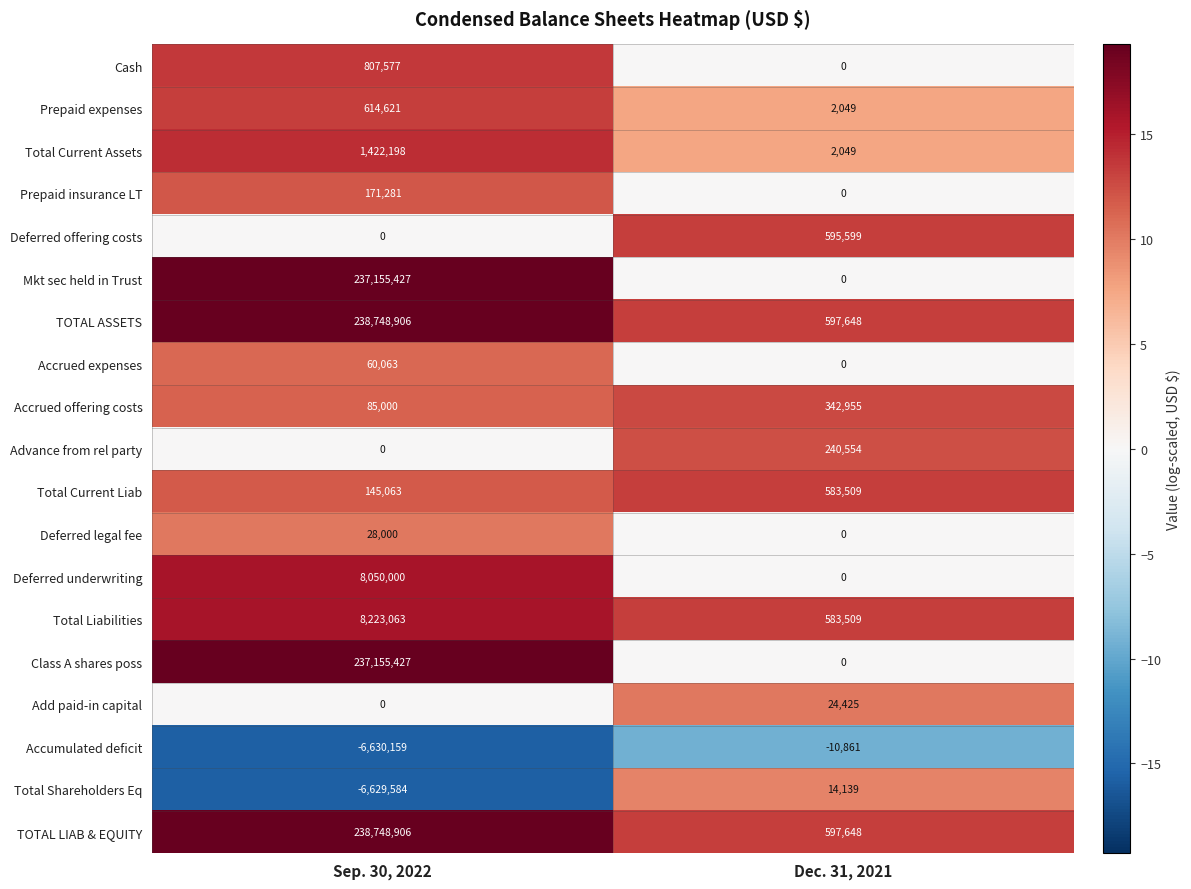

The Accrued offering costs series shows 342955 at Dec. 31, 2021. True or false?

True